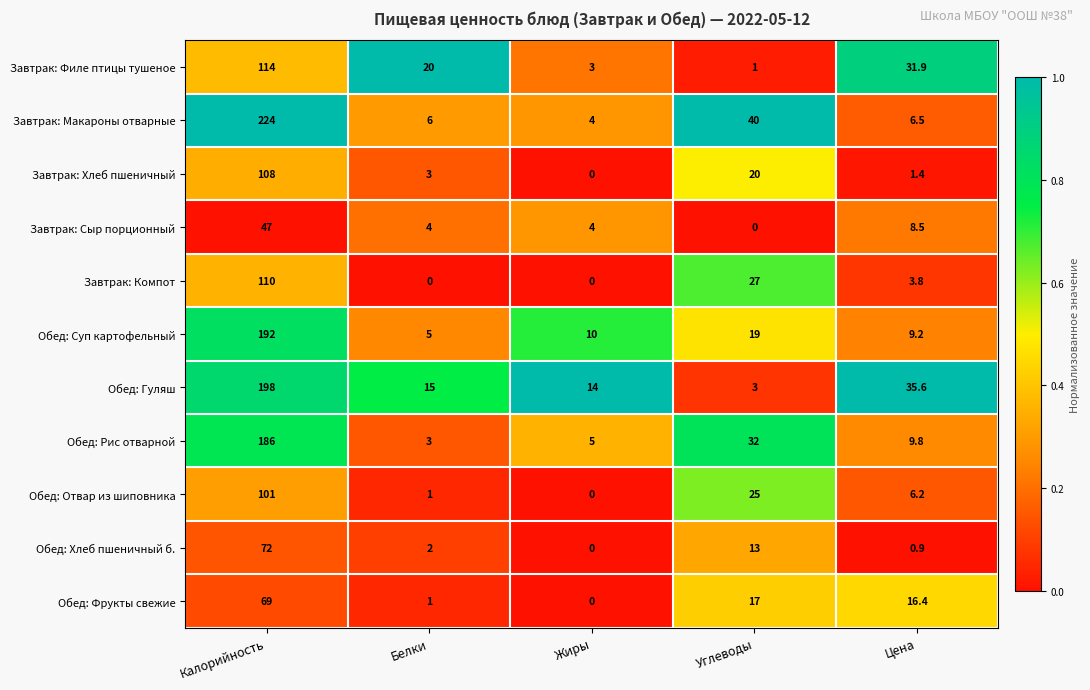

At which label is Завтрак: Хлеб пшеничный closest to 54?

Углеводы